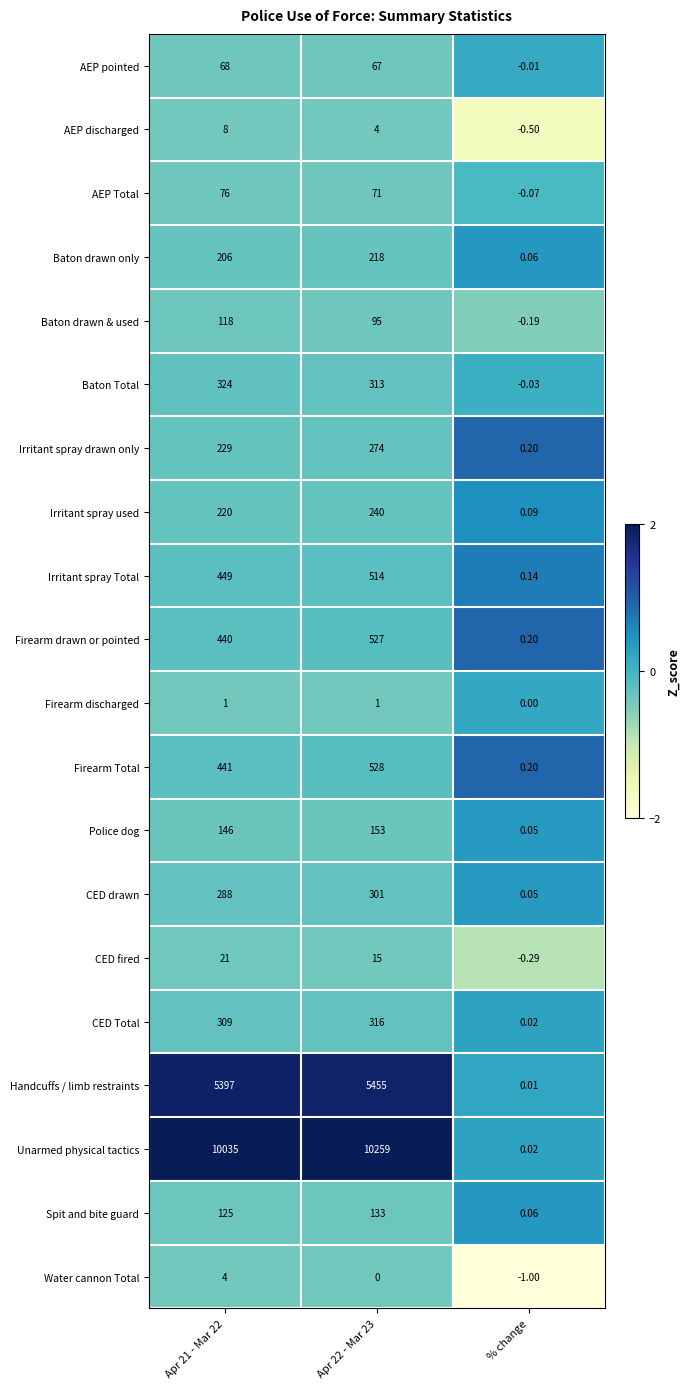

How many values in Baton drawn & used are below zero?

1